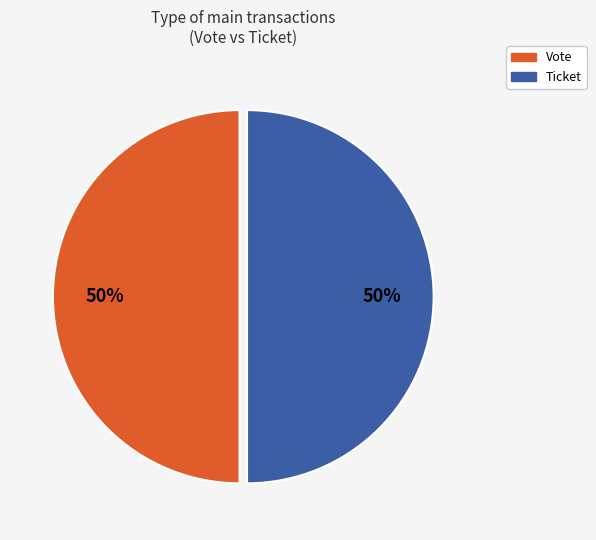

To the nearest percent, what is the combined percentage of Vote and Ticket?

100%